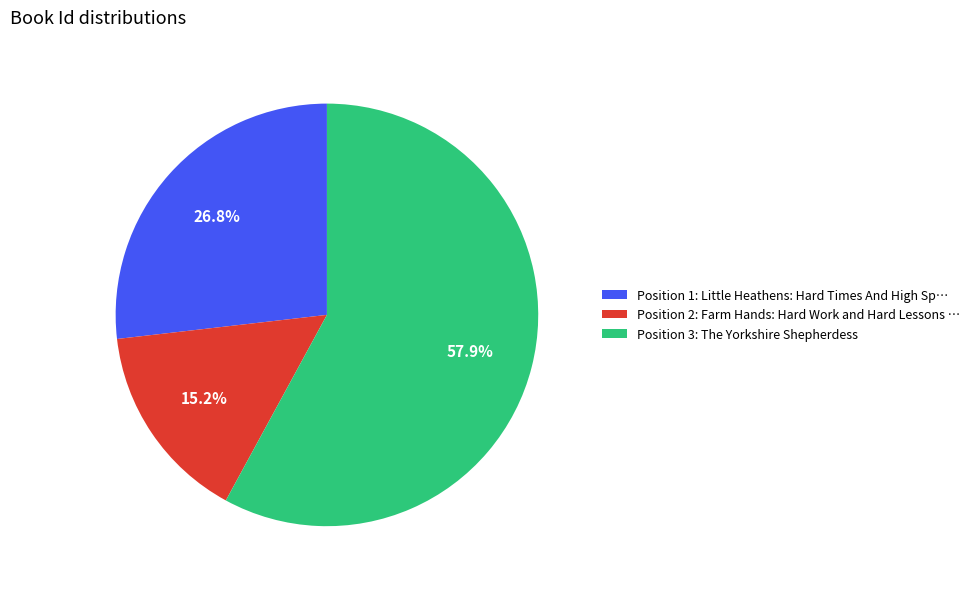

Rank the categories by value from lowest to highest.

Position 2: Farm Hands: Hard Work and Hard Lessons …, Position 1: Little Heathens: Hard Times And High Sp…, Position 3: The Yorkshire Shepherdess